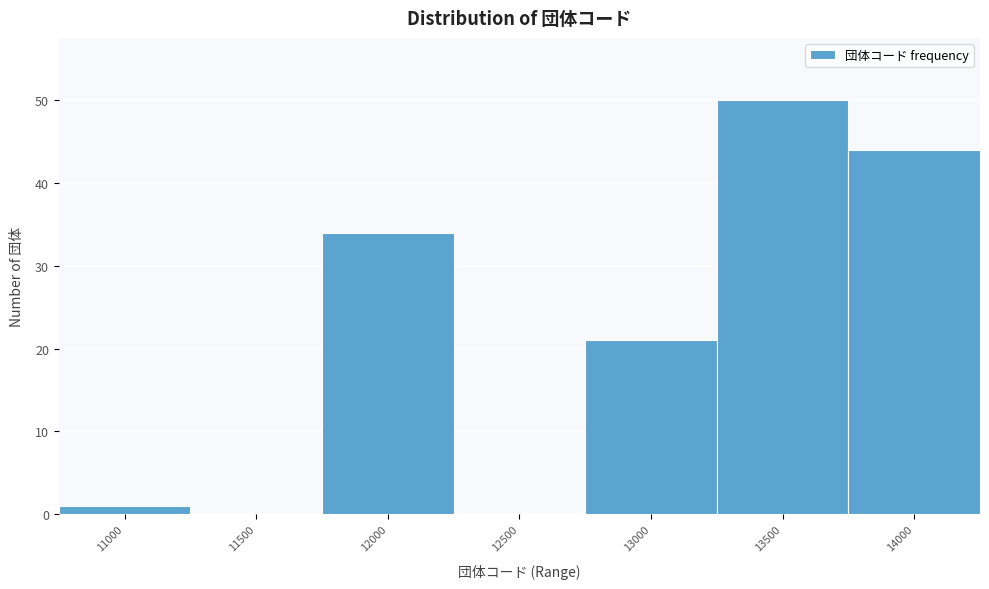

Reading left to right, what are all the values shown in this chart?

11000=1	11500=0	12000=34	12500=0	13000=21	13500=50	14000=44